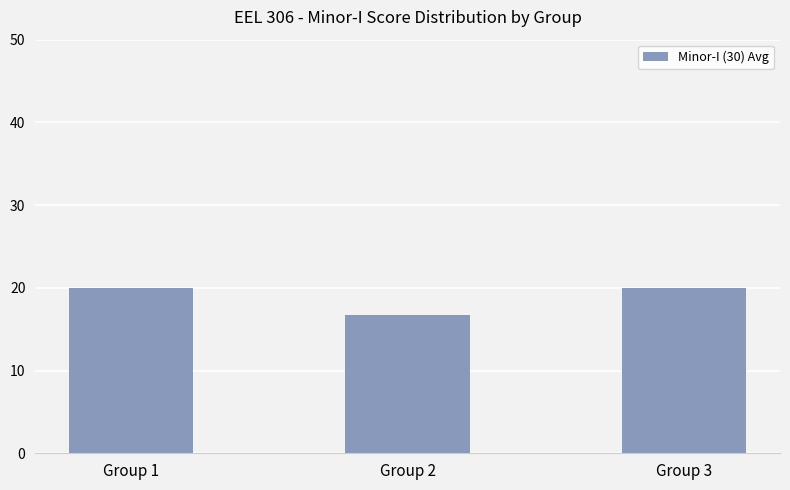

Approximately how many times larger is the value at Group 2 compared to Group 1?

0.8